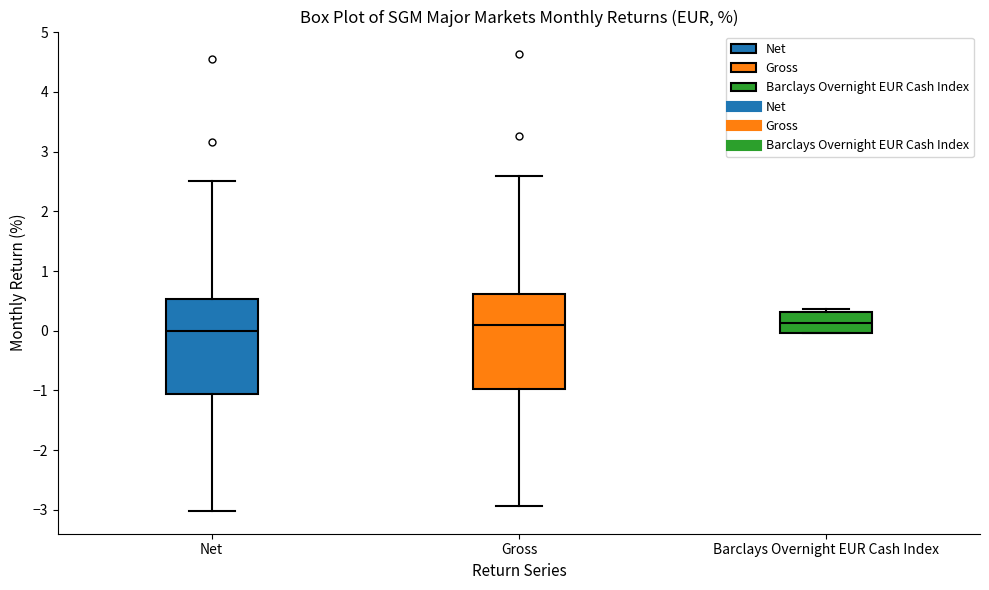

Reading left to right, read every box against the y-axis: the position of its median line, the range the box covers, and the ends of its whiskers. The values are not printed on the chart, so give them approximately, as read against the axis.

Net: median 0.0, box -1.1 to 0.5, whiskers -3.0 to 2.5
Gross: median 0.1, box -1.0 to 0.6, whiskers -2.9 to 2.6
Barclays Overnight EUR Cash Index: median 0.1, box 0.0 to 0.3, whiskers 0.0 to 0.4